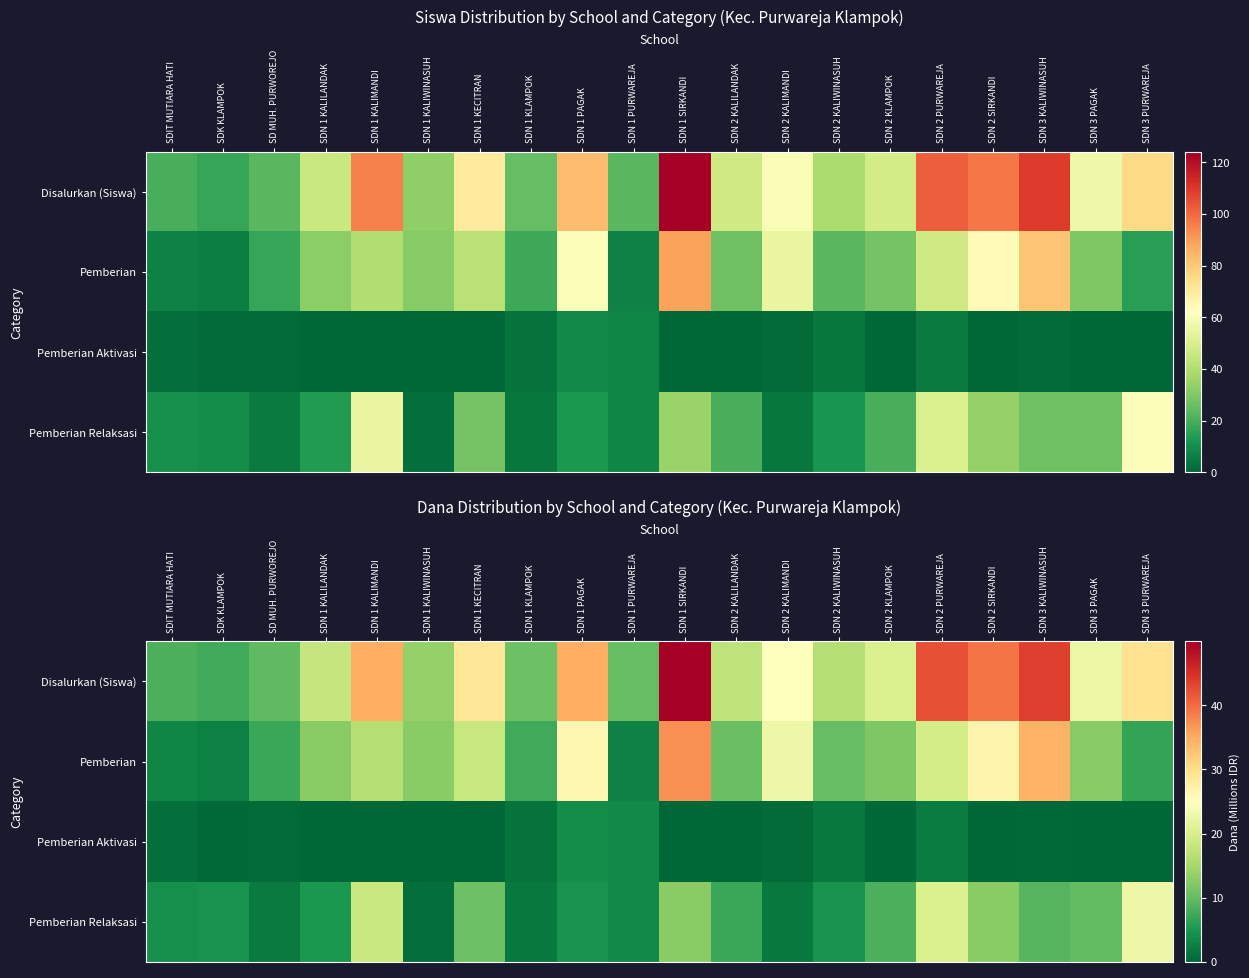

List the series in order of their peak value, highest first.

Disalurkan (Siswa), Pemberian, Pemberian Relaksasi, Pemberian Aktivasi